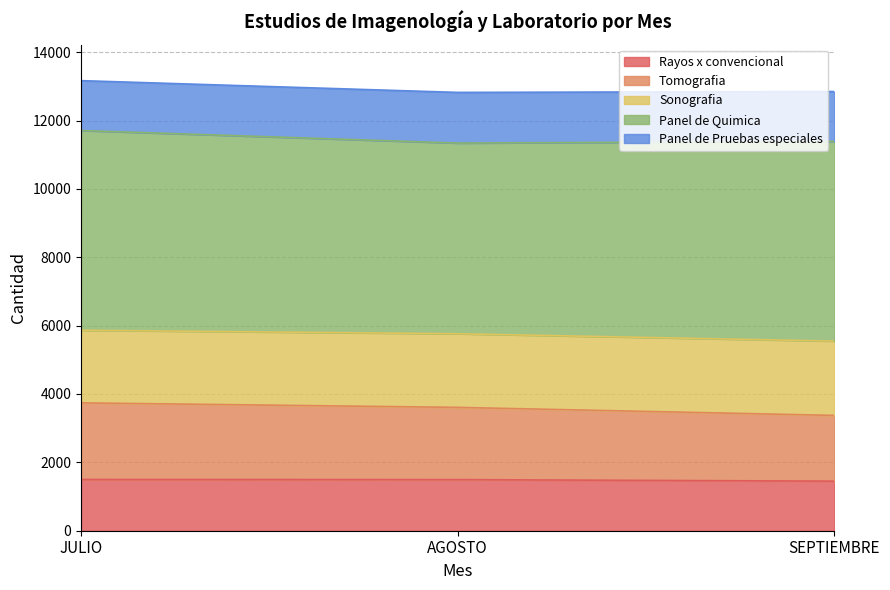

What is the label of the 3rd point from the left?

SEPTIEMBRE